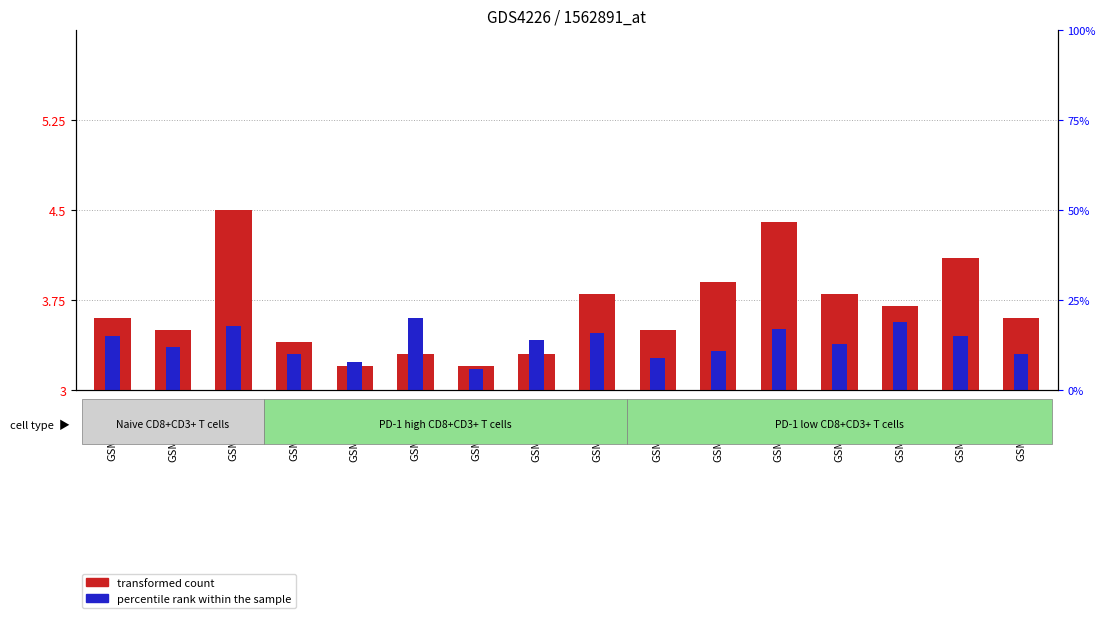

At which category does the chart reach its peak across all series?

GSM651413